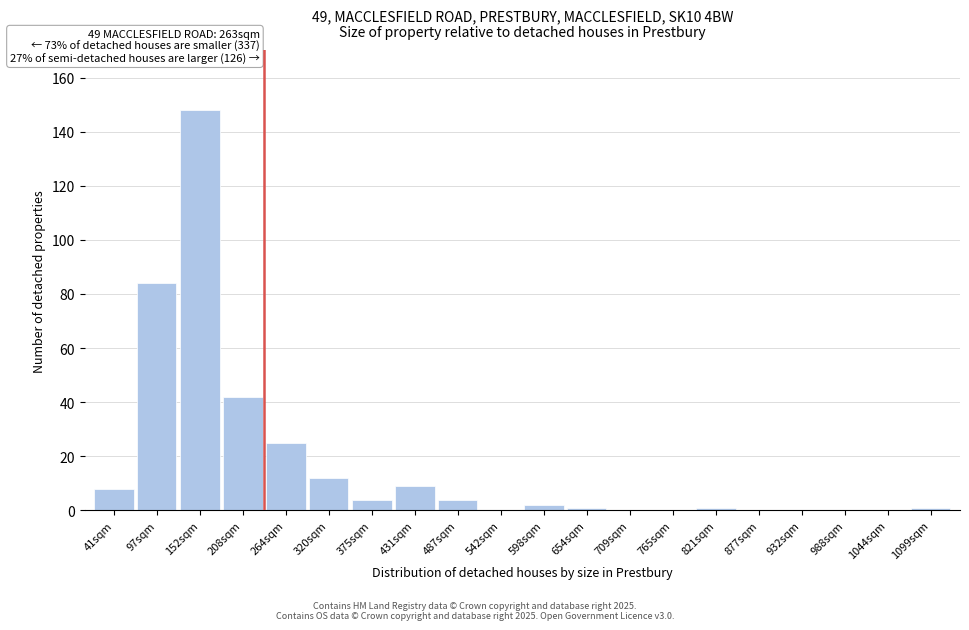

Reading left to right, transcribe all the data shown in this chart.

41sqm=8	97sqm=84	152sqm=148	208sqm=42	264sqm=25	320sqm=12	375sqm=4	431sqm=9	487sqm=4	542sqm=0	598sqm=2	654sqm=1	709sqm=0	765sqm=0	821sqm=1	877sqm=0	932sqm=0	988sqm=0	1044sqm=0	1099sqm=1